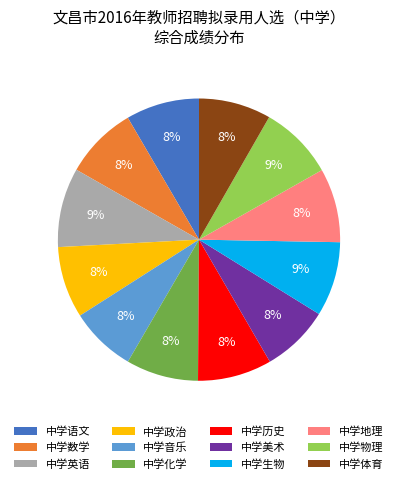

Is the sum of 中学生物 and 中学音乐 greater than half?

No